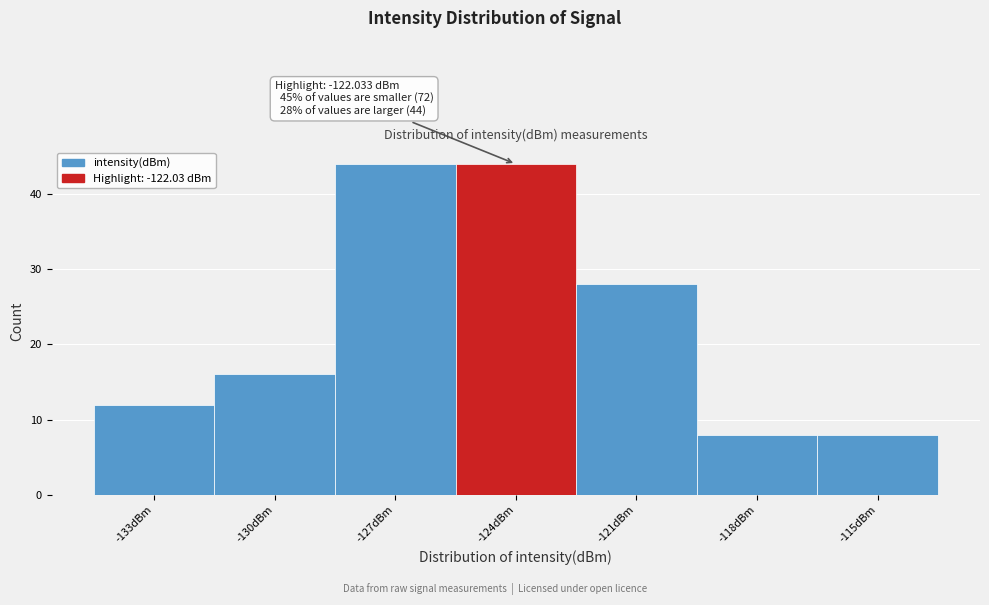

Reading right to left, what are all the values shown in this chart?

-115dBm=8	-118dBm=8	-121dBm=28	-124dBm=44	-127dBm=44	-130dBm=16	-133dBm=12